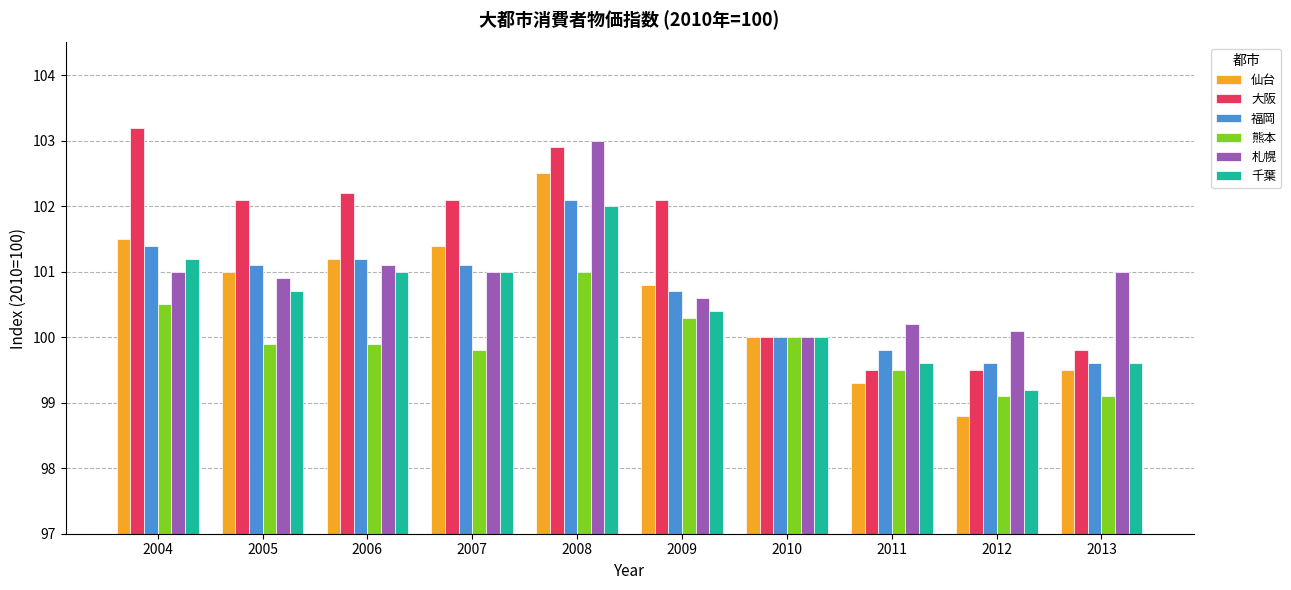

Reading left to right, what are all the values shown in this chart?

仙台: 101.5	101.0	101.2	101.4	102.5	100.8	100.0	99.3	98.8	99.5
大阪: 103.2	102.1	102.2	102.1	102.9	102.1	100.0	99.5	99.5	99.8
福岡: 101.4	101.1	101.2	101.1	102.1	100.7	100.0	99.8	99.6	99.6
熊本: 100.5	99.9	99.9	99.8	101.0	100.3	100.0	99.5	99.1	99.1
札幌: 101.0	100.9	101.1	101.0	103.0	100.6	100.0	100.2	100.1	101.0
千葉: 101.2	100.7	101.0	101.0	102.0	100.4	100.0	99.6	99.2	99.6